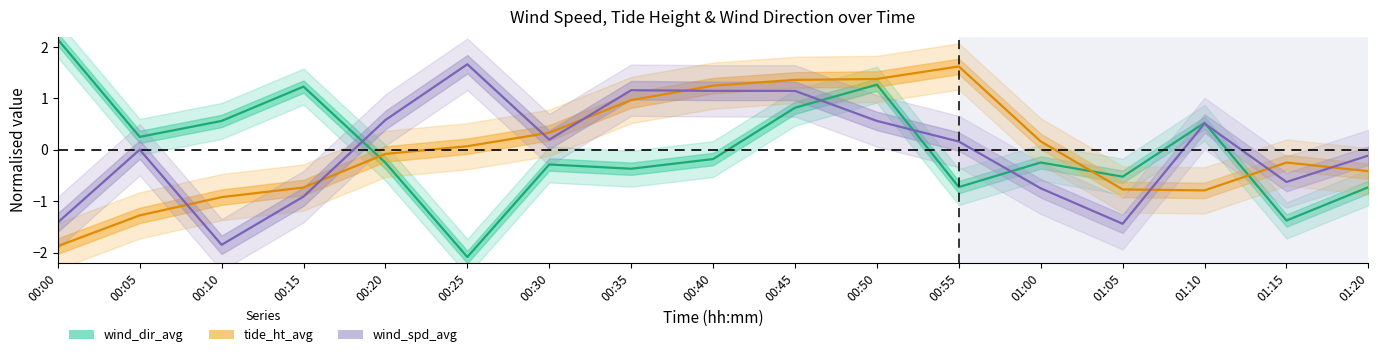

Is this an area chart (filled region under the line)?

No